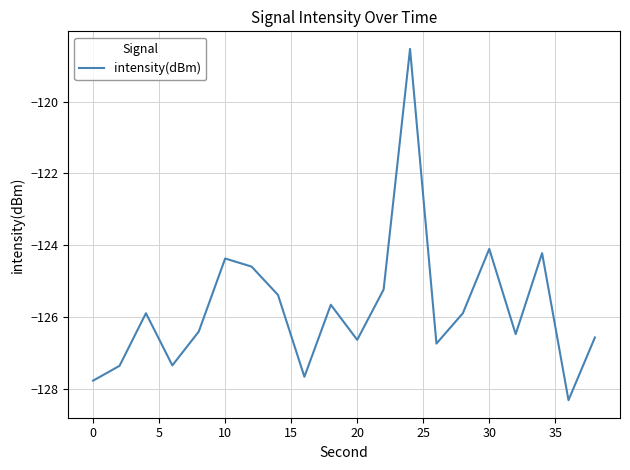

What is the difference between the maximum and minimum values?

9.8